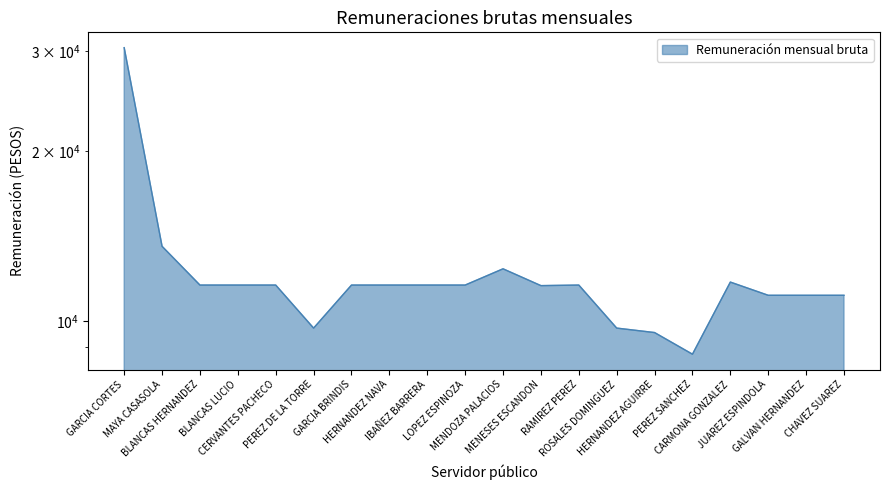

What is the change in value from PEREZ DE LA TORRE to LOPEZ ESPINOZA?

+1860.3